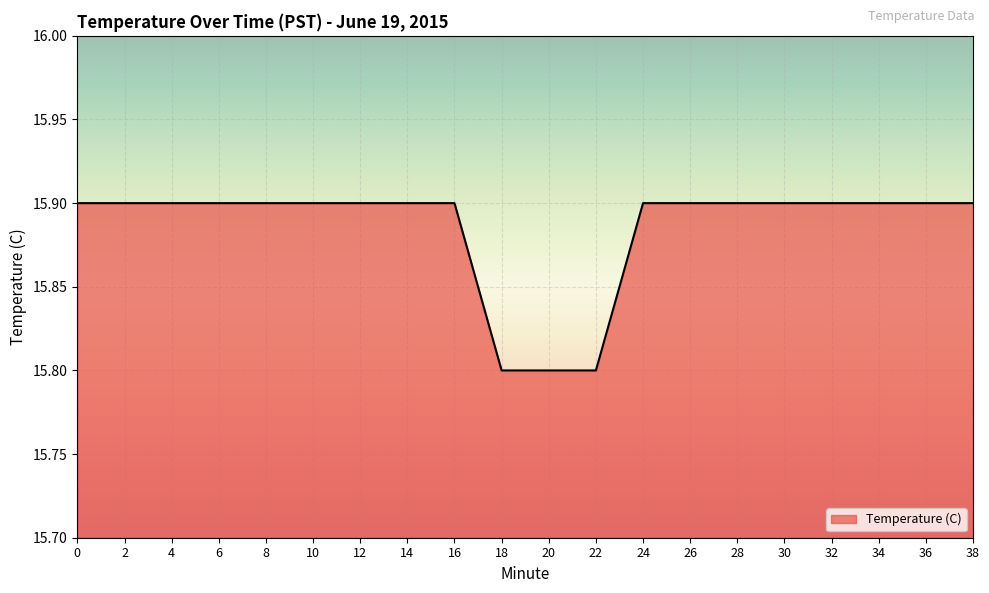

Approximately how many times larger is the value at 20 compared to 16?

1.0